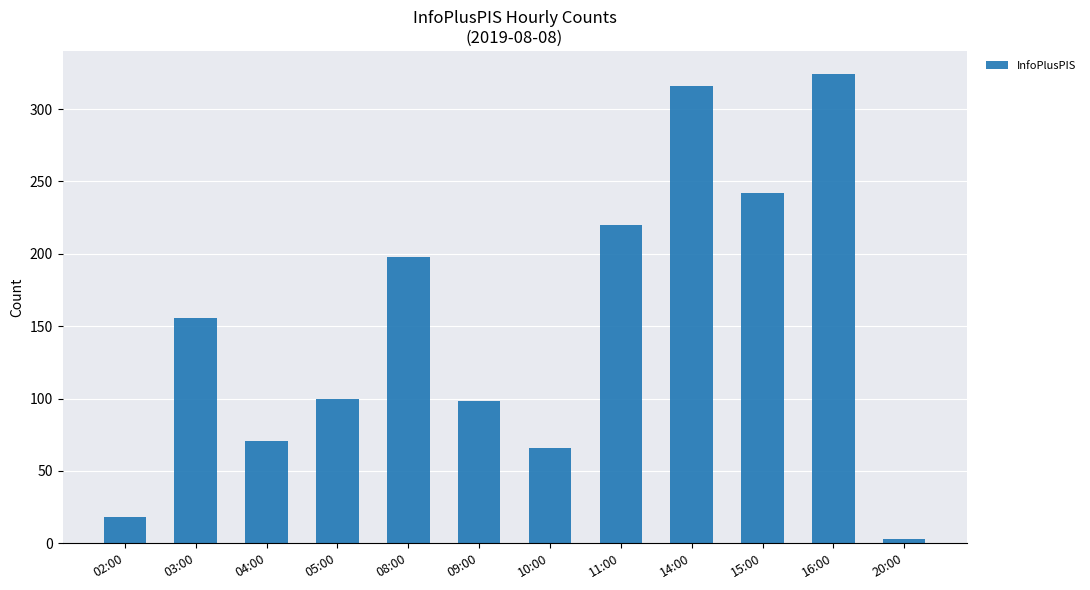

True or false: the data shows 100 at 05:00.

True